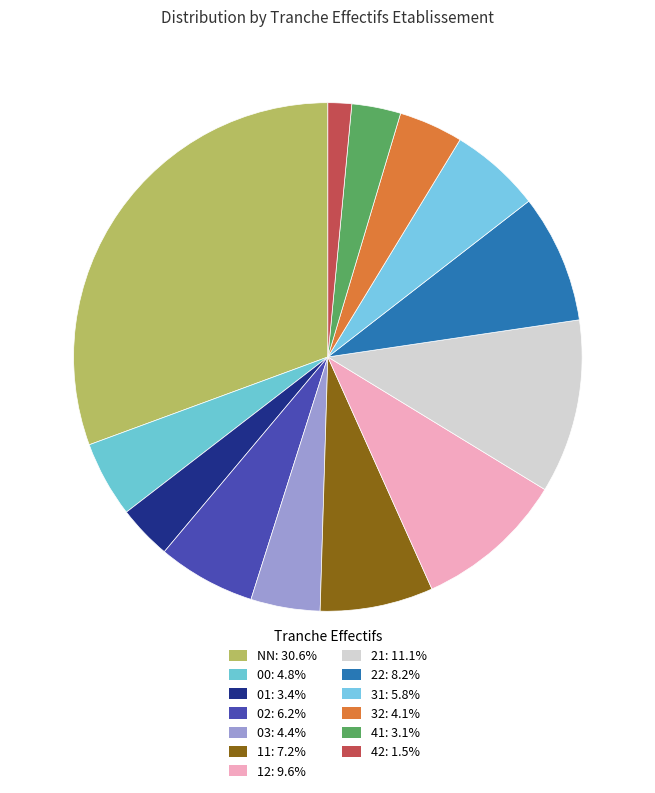

How many segments does this pie chart have?

13